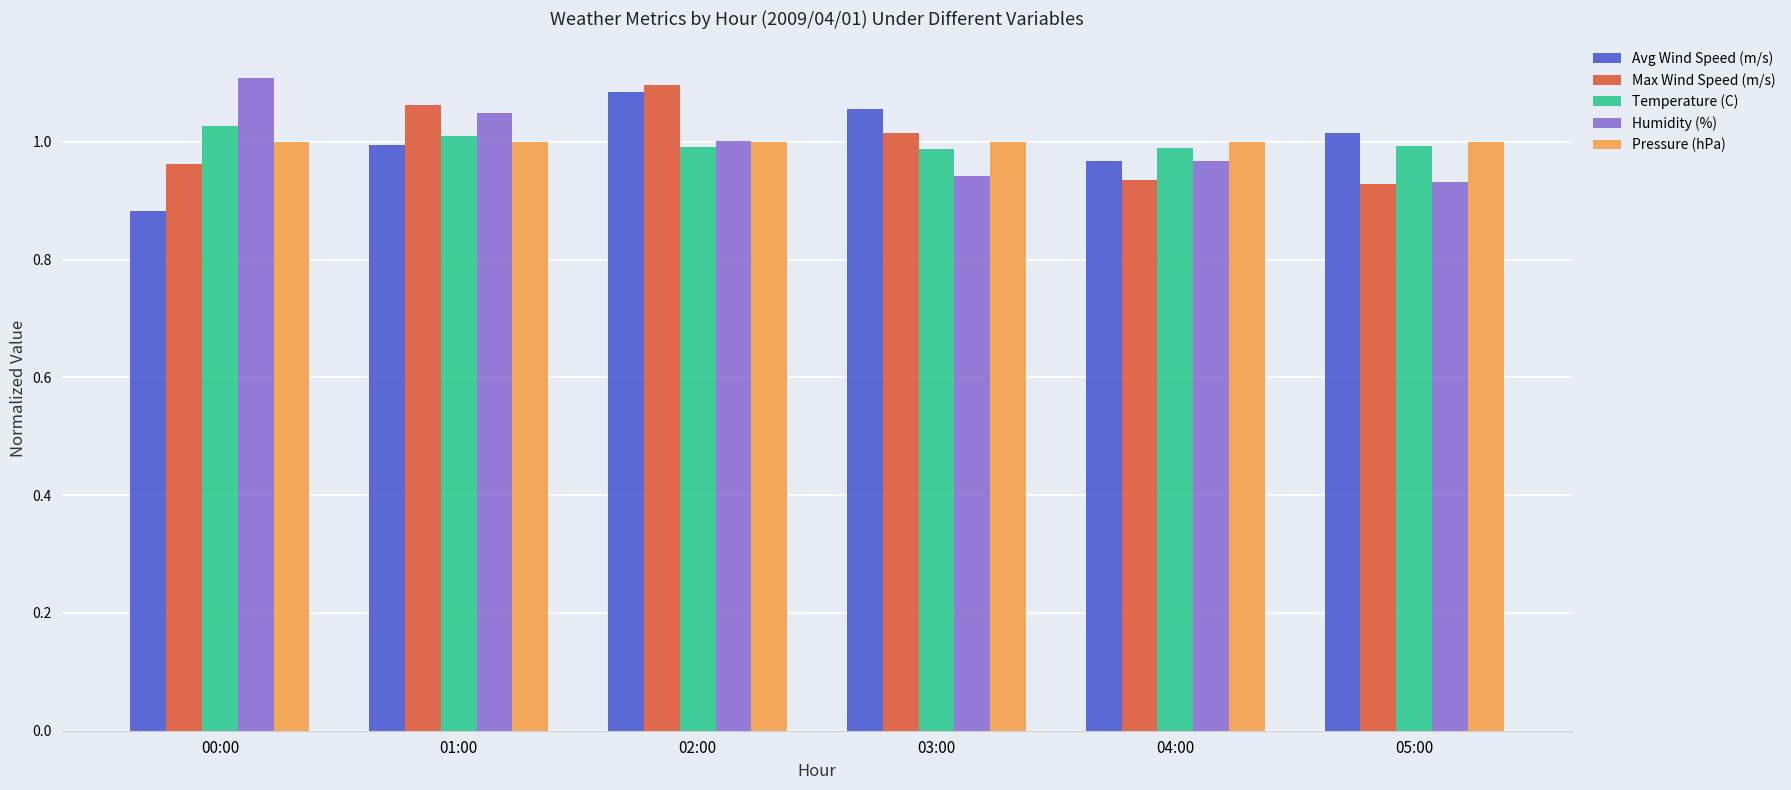

True or false: Pressure (hPa) has a value of 1.6 at 04:00.

False